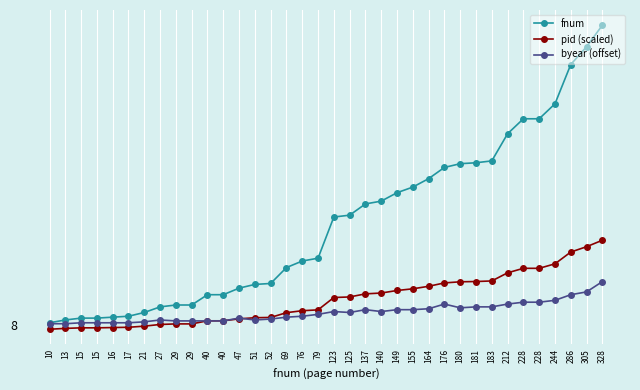

List the series in order of their peak value, highest first.

fnum, pid (scaled), byear (offset)